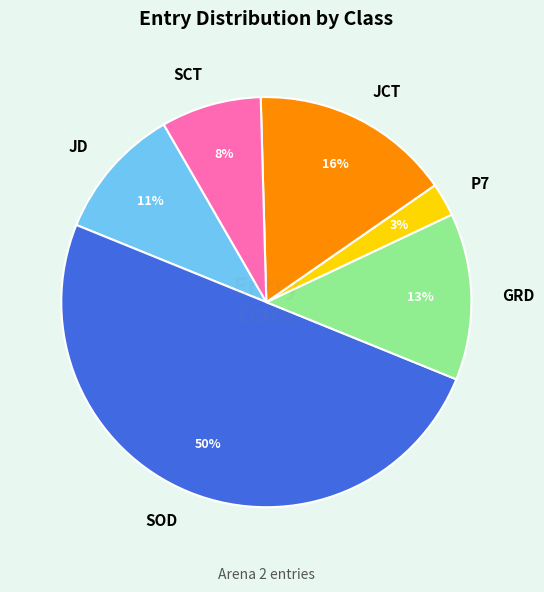

Is the sum of SOD and GRD greater than half?

Yes